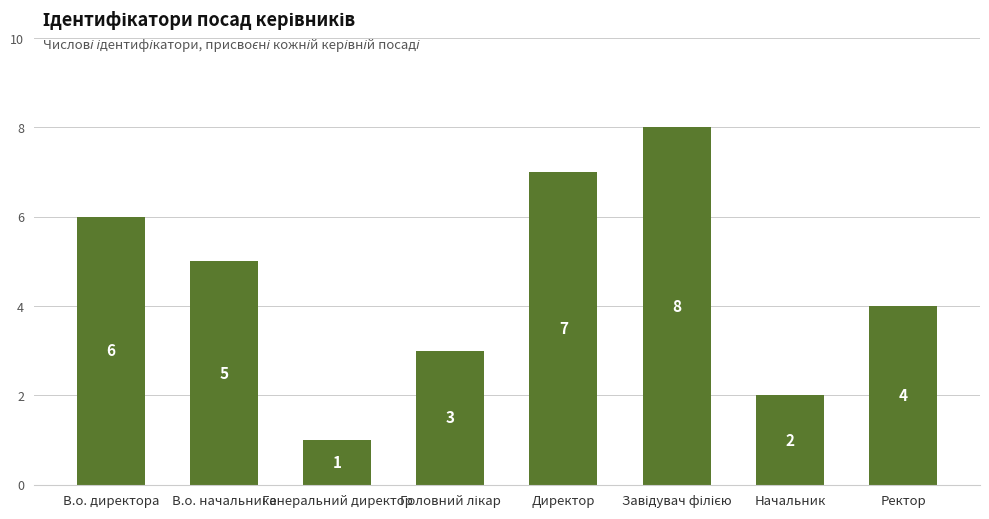

How many categories are shown in the chart?

8